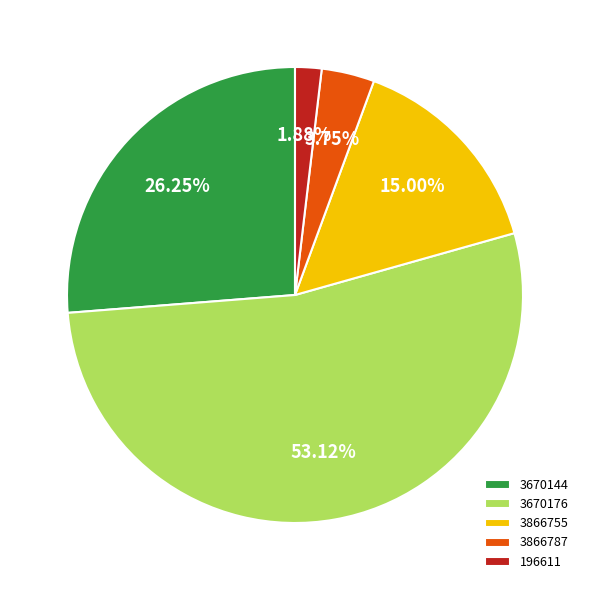

Count the number of slices in the pie.

5